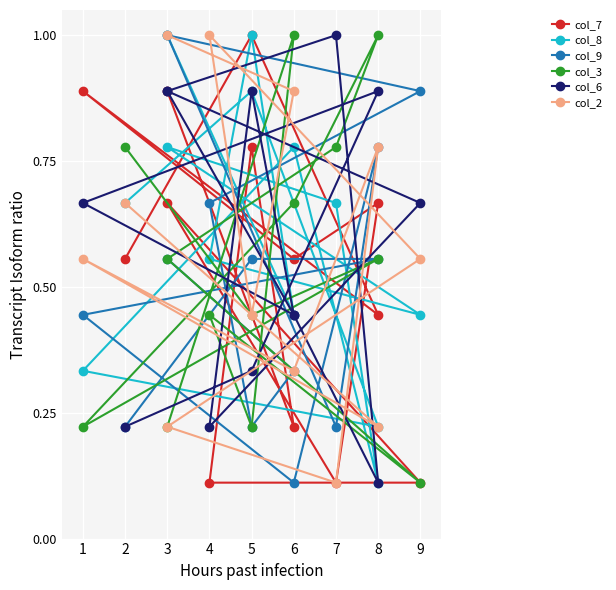

Is this an area chart (filled region under the line)?

No